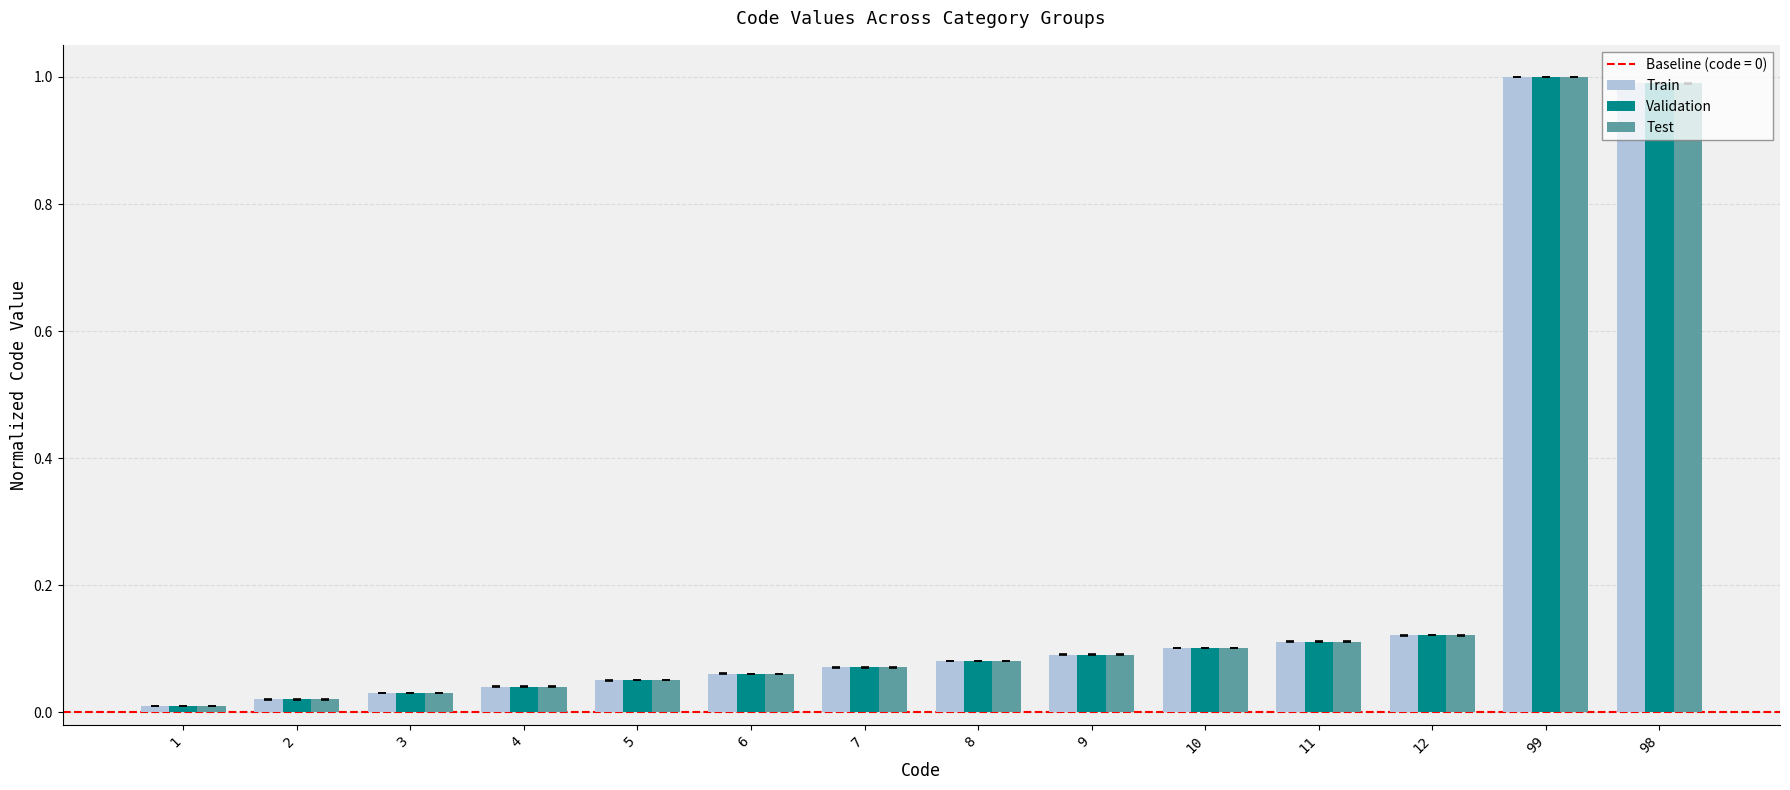

True or false: Test has a value of 0.1 at 8.

True